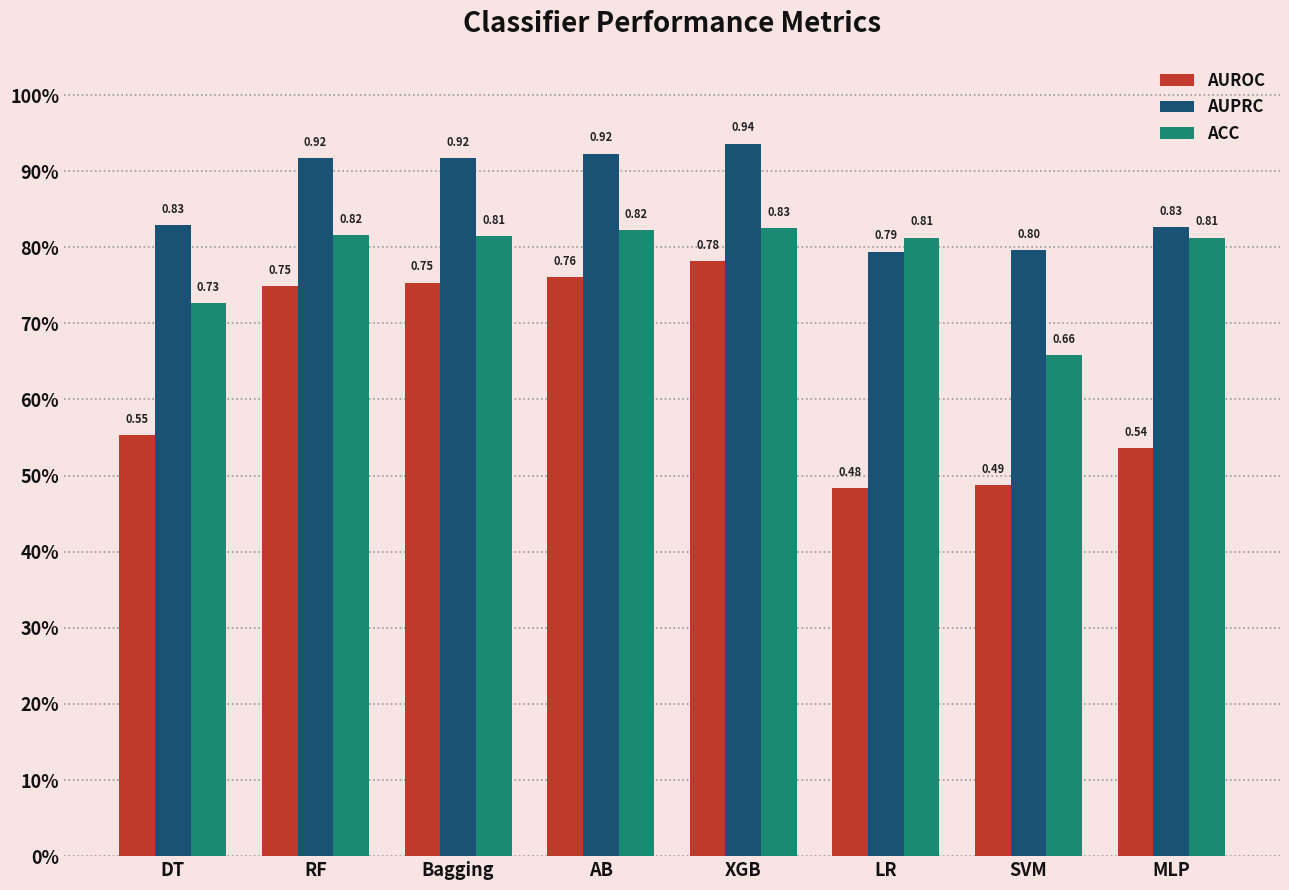

At which label is ACC closest to 0?

SVM